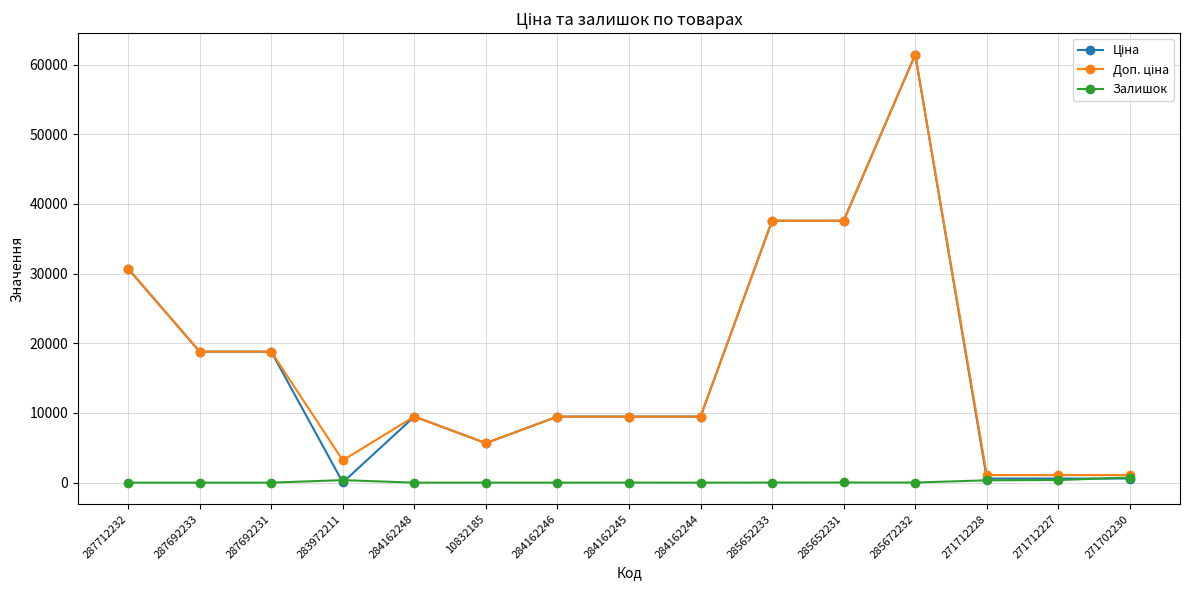

What is the total value across all series at 284162244?

18960.1